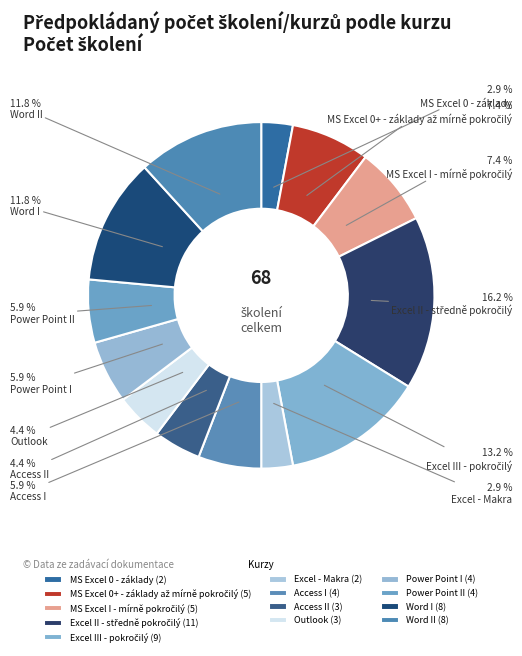

How many segments does this pie chart have?

13